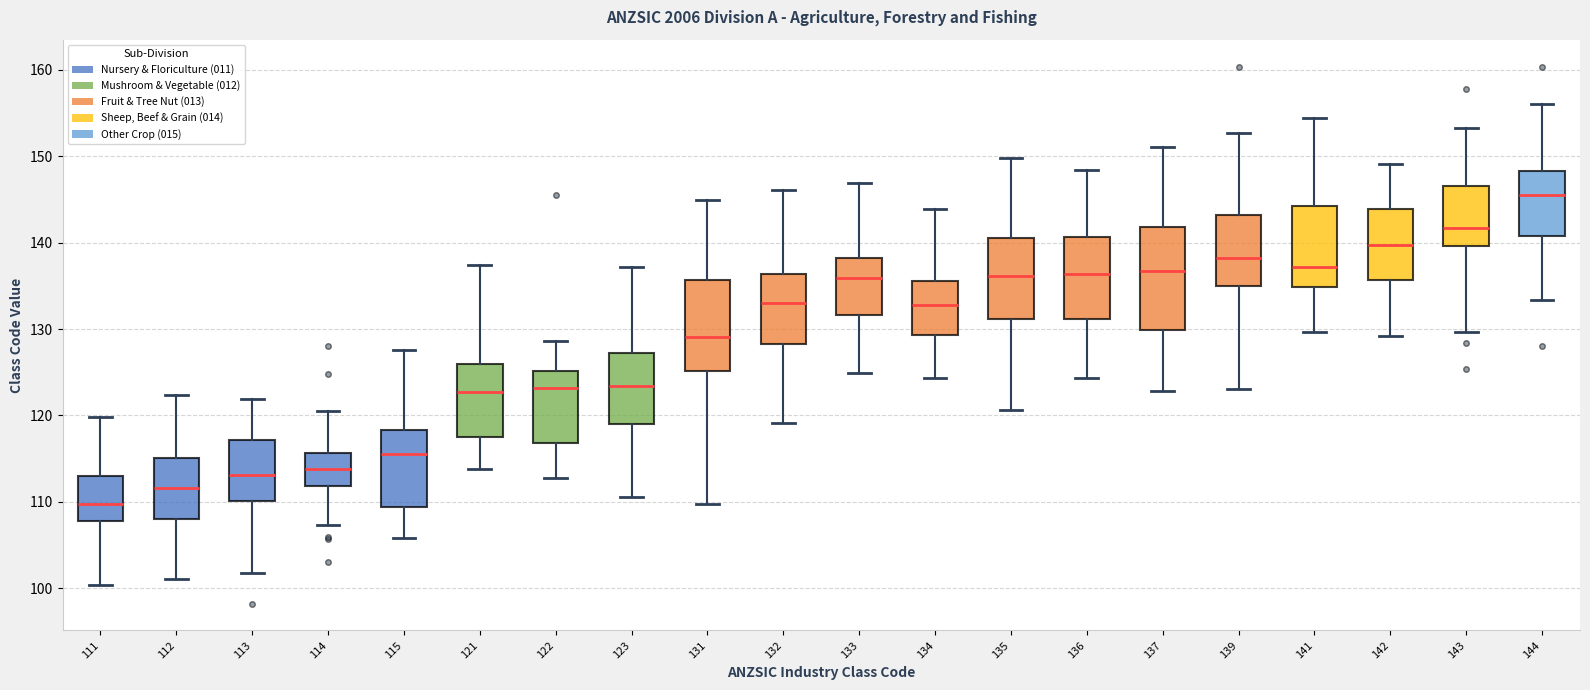

Comparing the boxes themselves (not the whiskers), which one is the tallest?

137